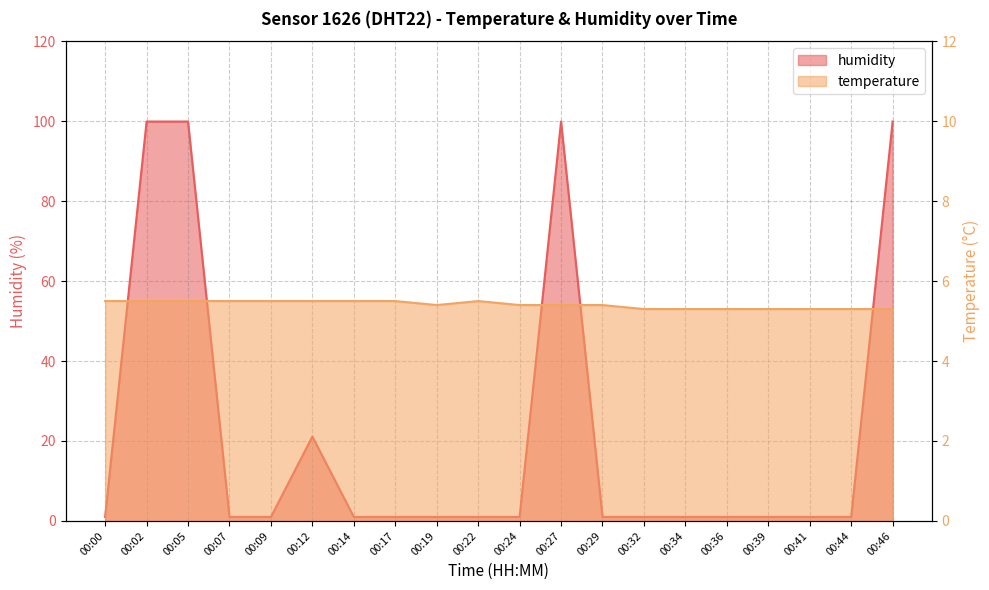

True or false: temperature has more than 0 points higher than both neighbors.

True